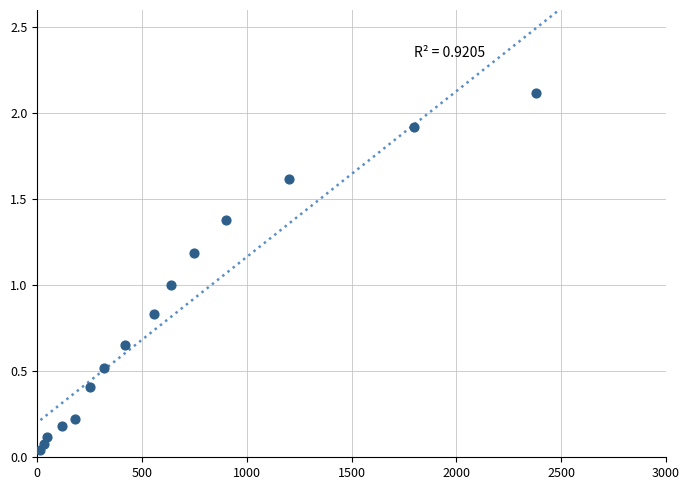

What is the range of X values (max minus min)?

2364000.0